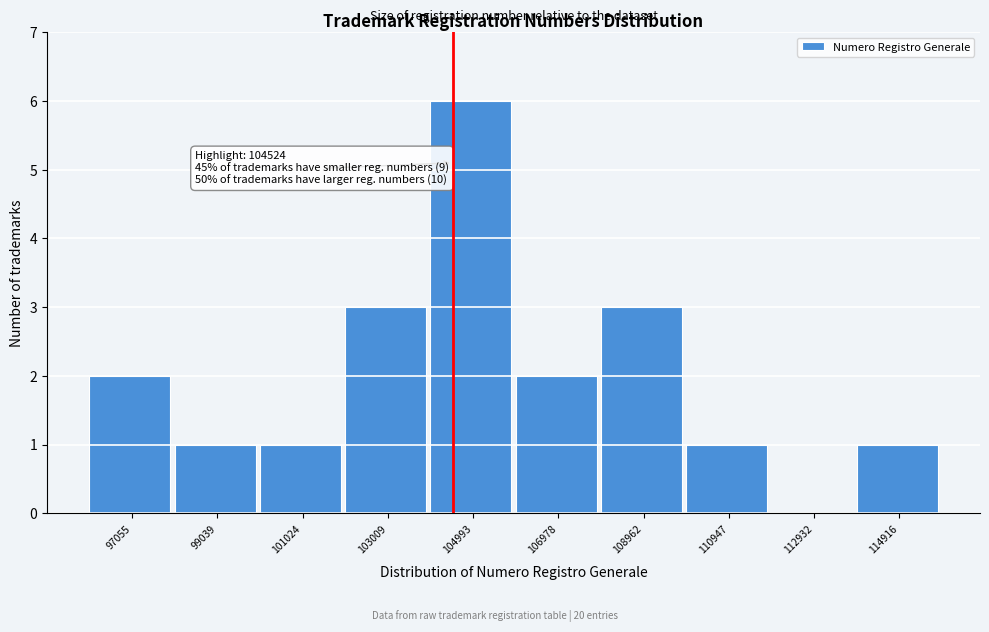

Which range on the x-axis has the tallest bar?

104000 to 106000